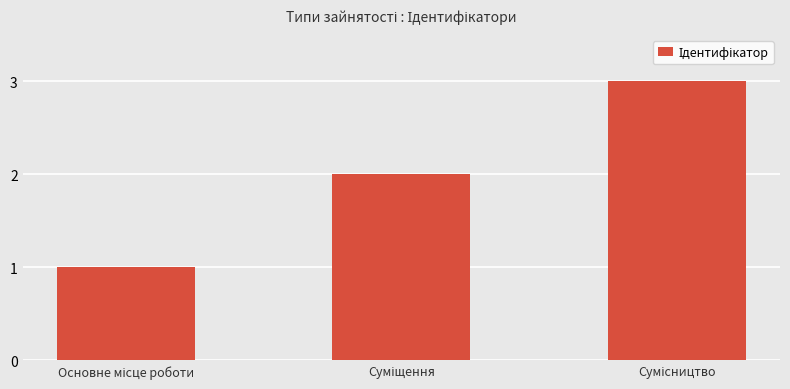

What is the maximum value shown in the chart?

3